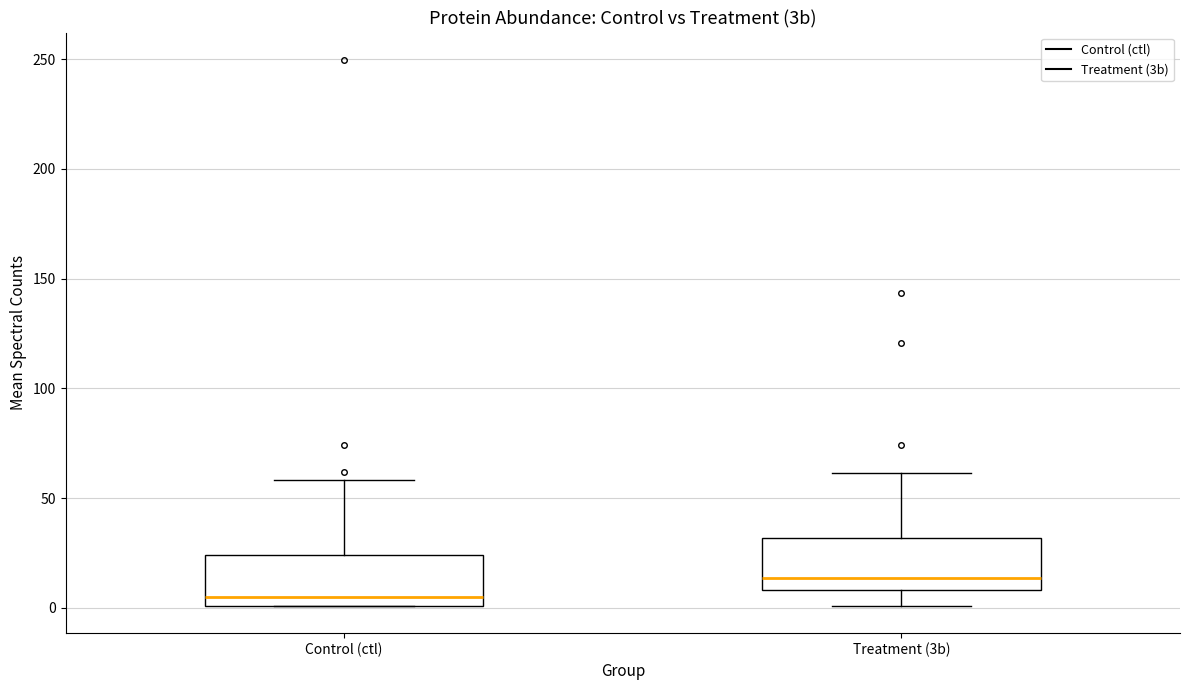

Where does the median line of the box for Control (ctl) sit on the y-axis? The values are not printed on the chart, so give them approximately, as read against the axis.

5